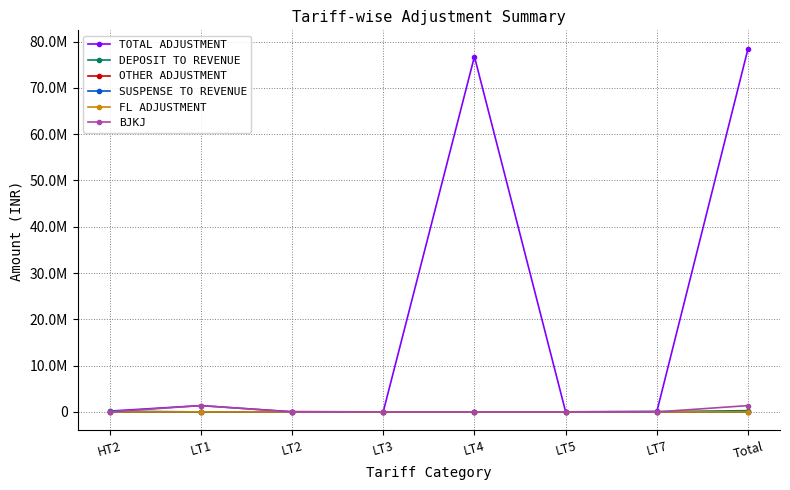

What is the approximate value of TOTAL ADJUSTMENT at LT1?

1369517.9